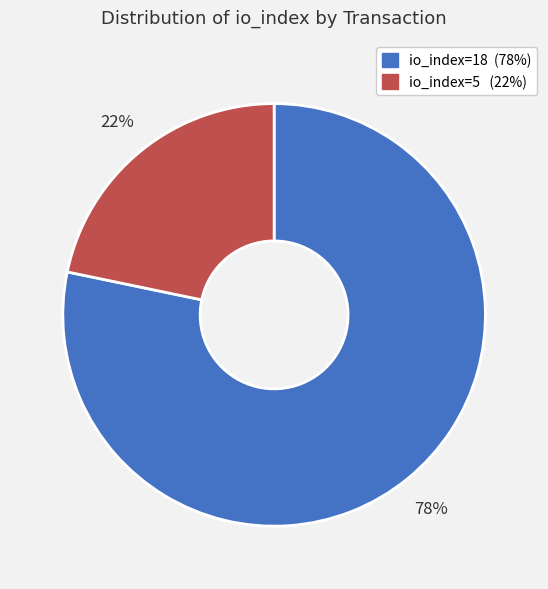

Count the number of slices in the pie.

2